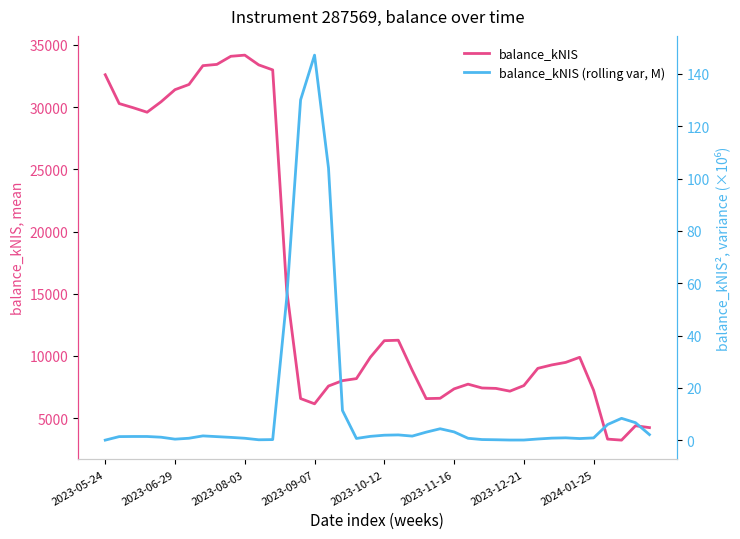

True or false: balance_kNIS (rolling var, M) and balance_kNIS cross at least once.

False